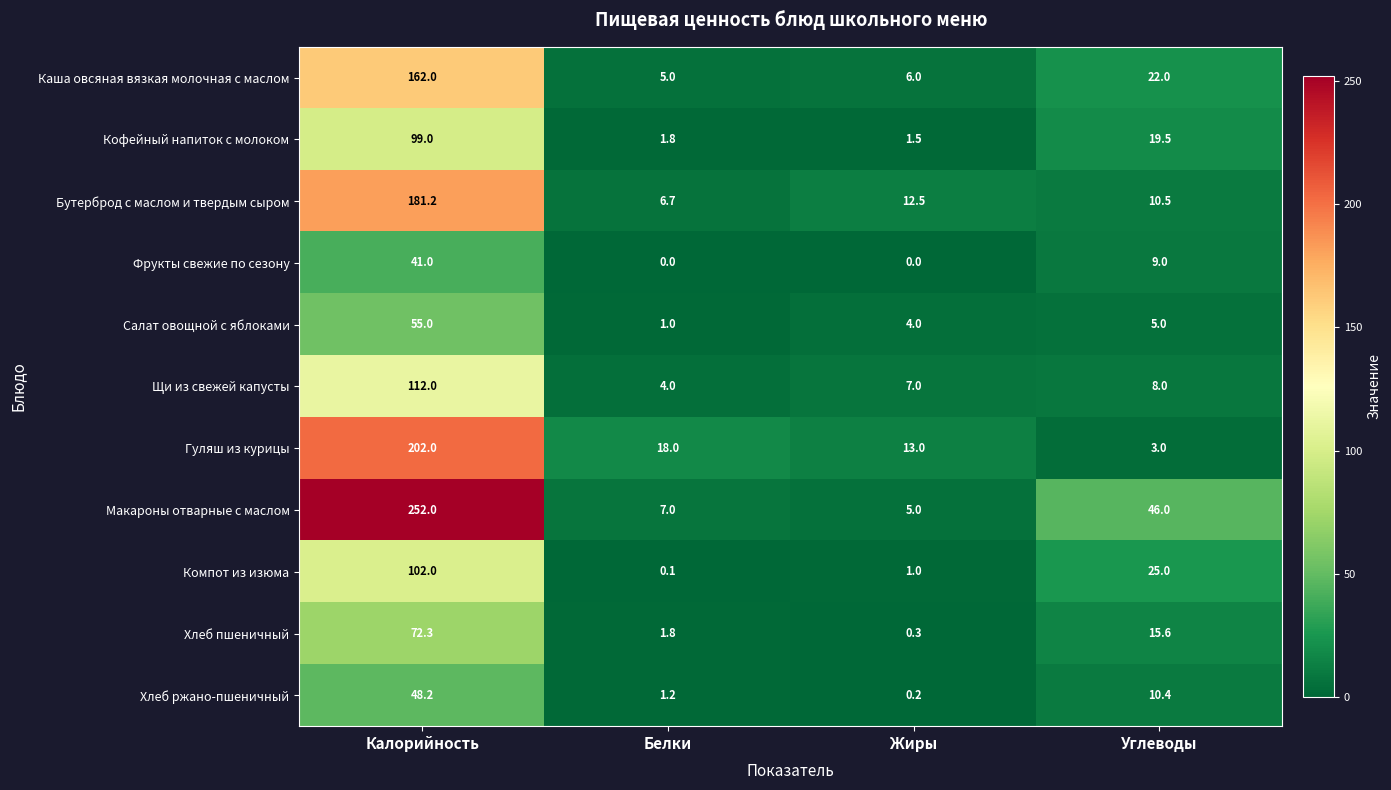

Rank the series by their maximum value, from lowest to highest.

Фрукты свежие по сезону, Хлеб ржано-пшеничный, Салат овощной с яблоками, Хлеб пшеничный, Кофейный напиток с молоком, Компот из изюма, Щи из свежей капусты, Каша овсяная вязкая молочная с маслом, Бутерброд с маслом и твердым сыром, Гуляш из курицы, Макароны отварные с маслом